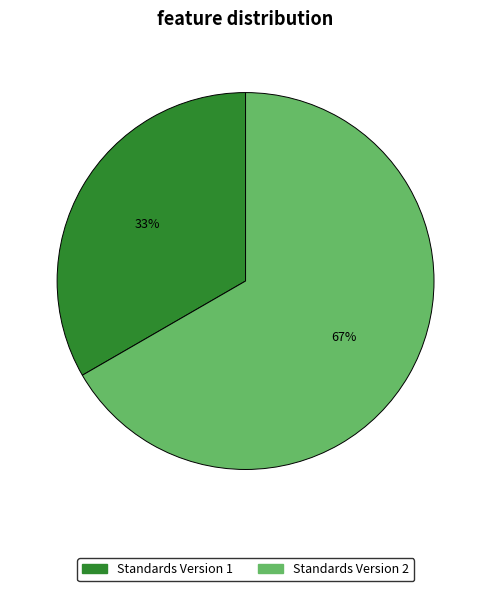

How many segments does this pie chart have?

2